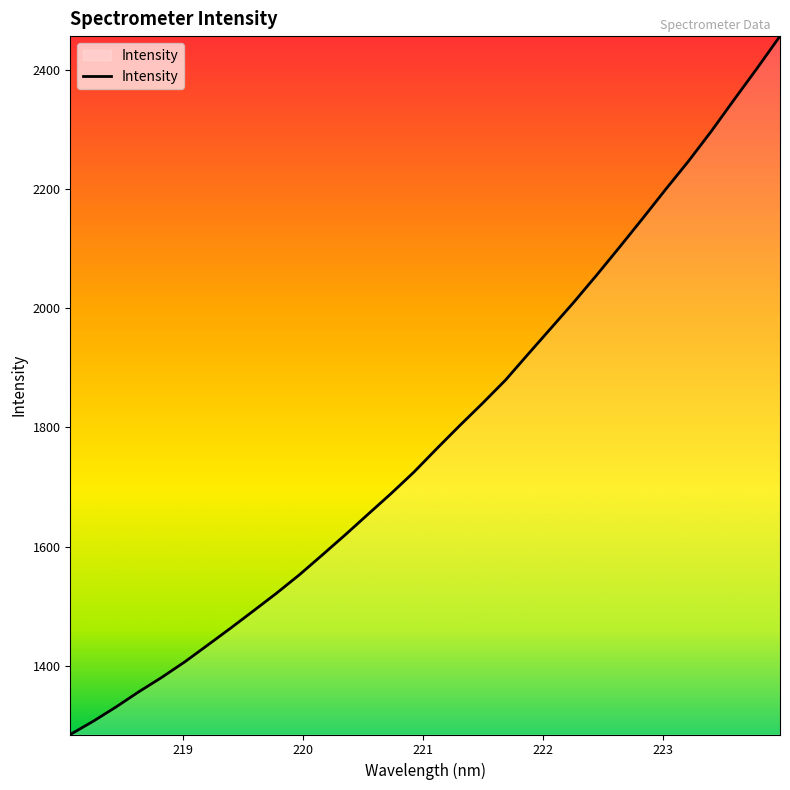

What is the difference between the maximum and minimum values?

1172.3